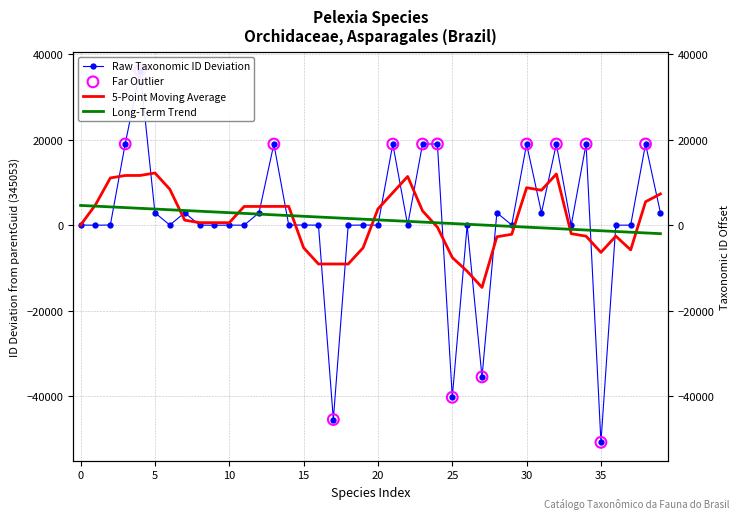

Which has a higher value, 364060 or 347994?

364060